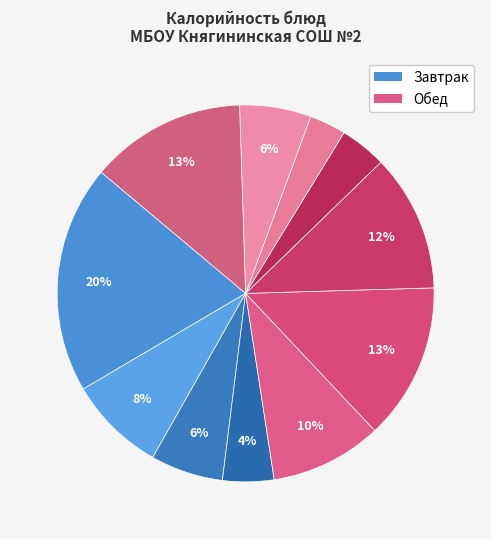

Does any single category account for the majority?

No